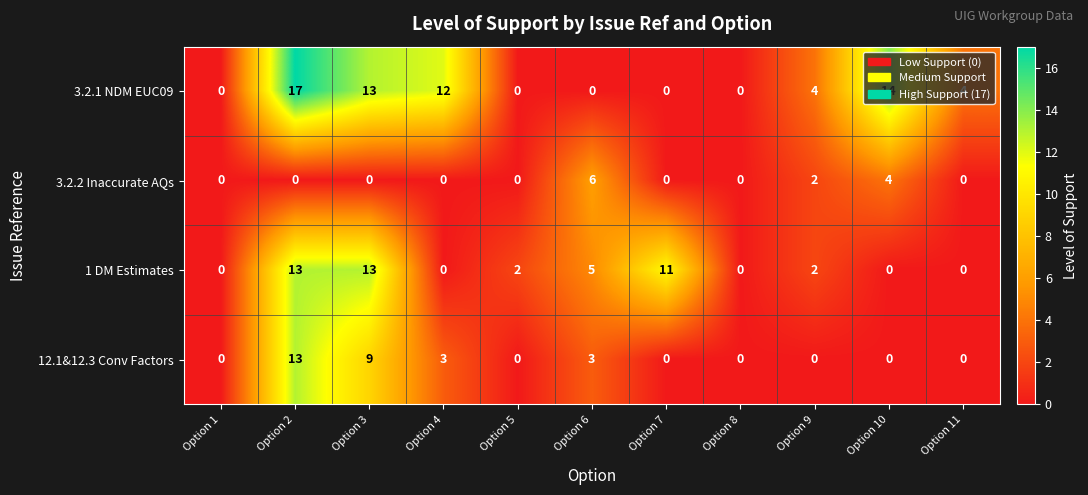

Is the value of 12.1&12.3 Conv Factors at Option 3 greater than the value of 3.2.2 Inaccurate AQs at Option 11?

Yes